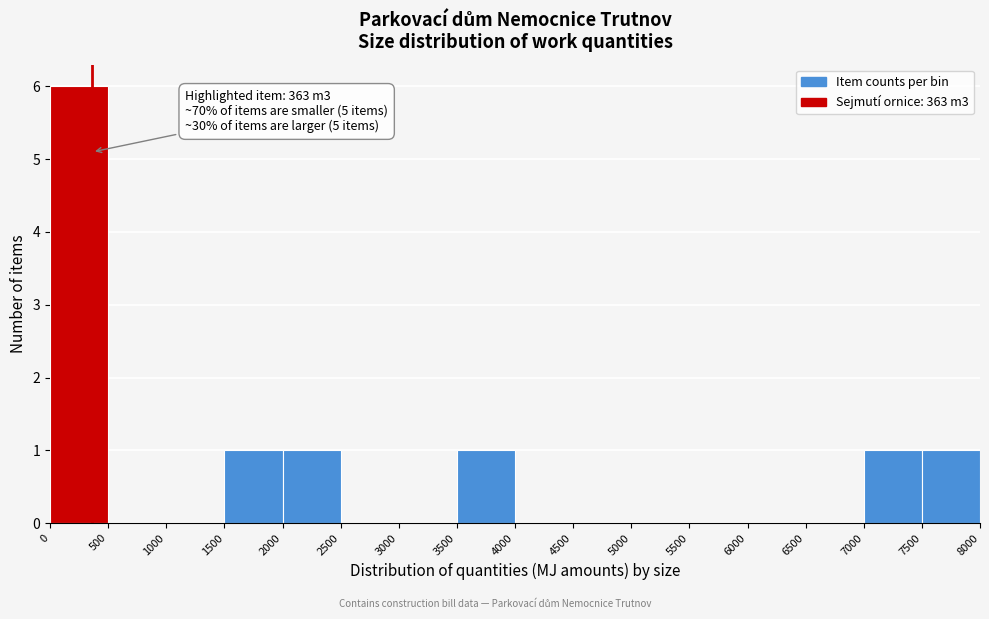

Over which range of the x-axis is the bar tallest?

0 to 500